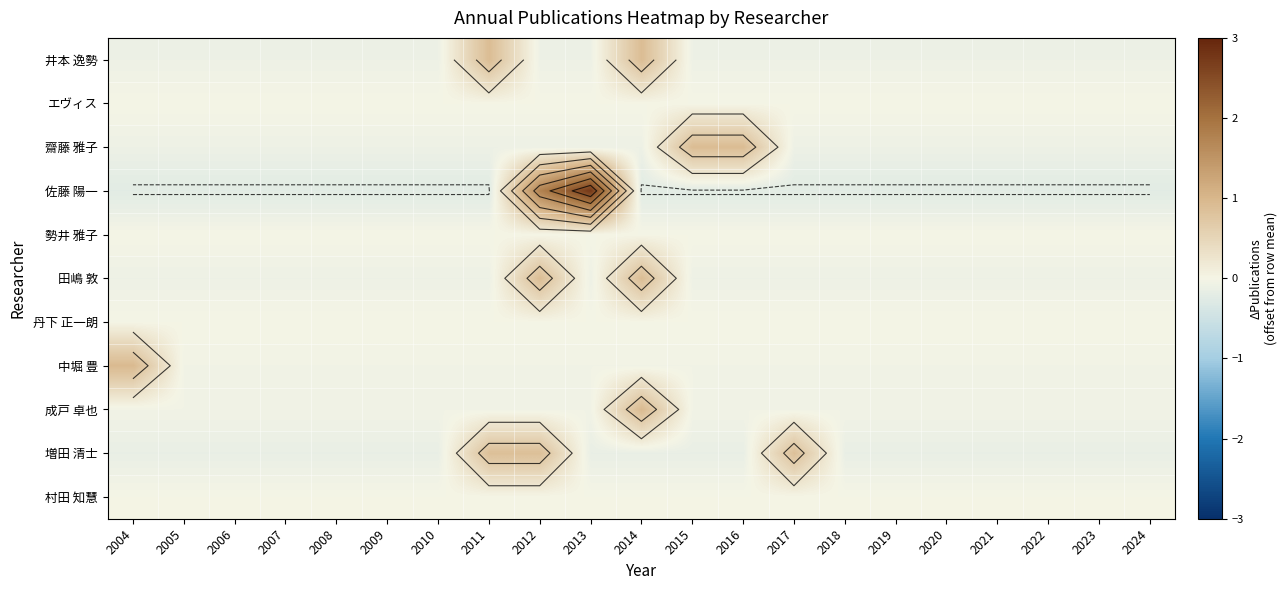

At which category is the sum across all series the highest?

2012